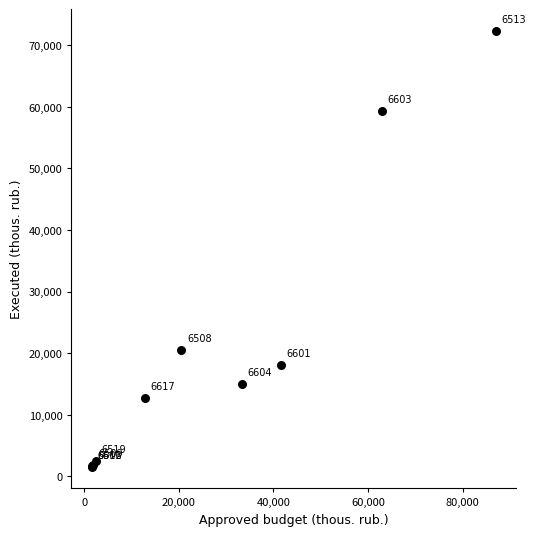

What Y value in the scatter plot is closest to 36946?

20563.4